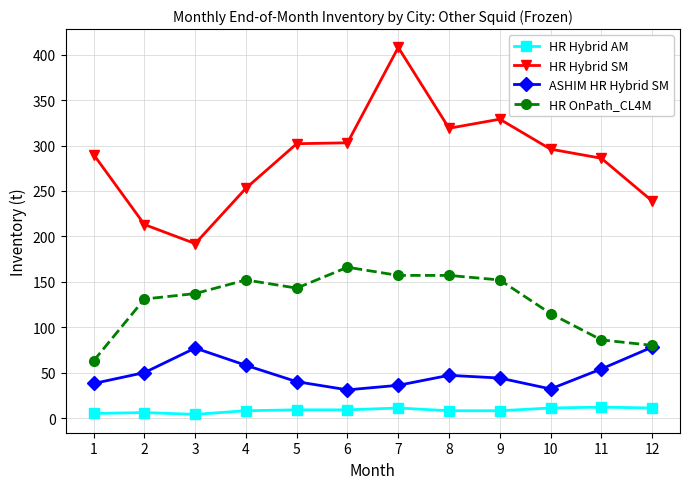

Is this an area chart (filled region under the line)?

No